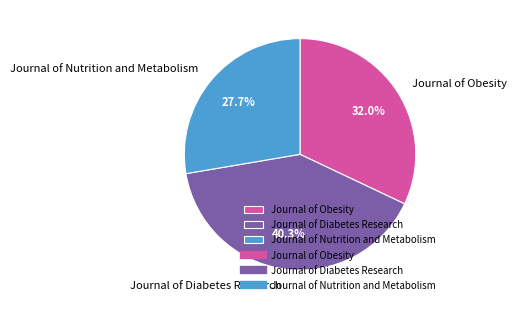

To the nearest percent, what percentage of the pie is Journal of Nutrition and Metabolism?

28%